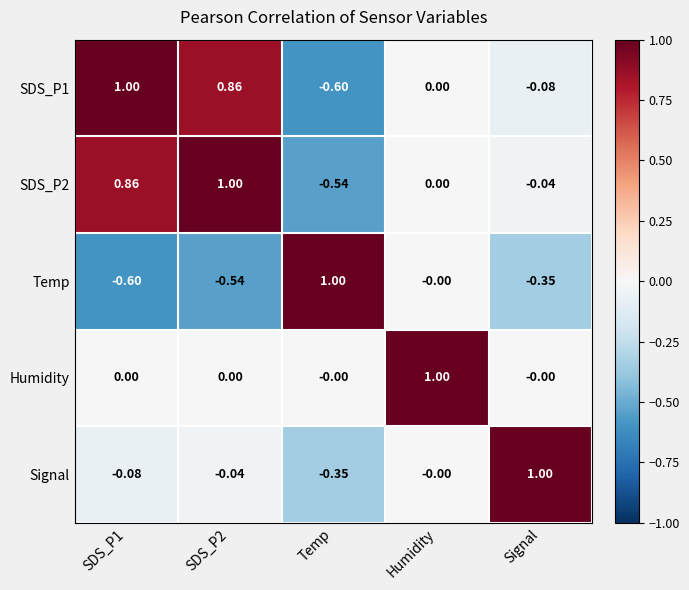

Which category has the lowest value in the SDS_P2 series?

Temp